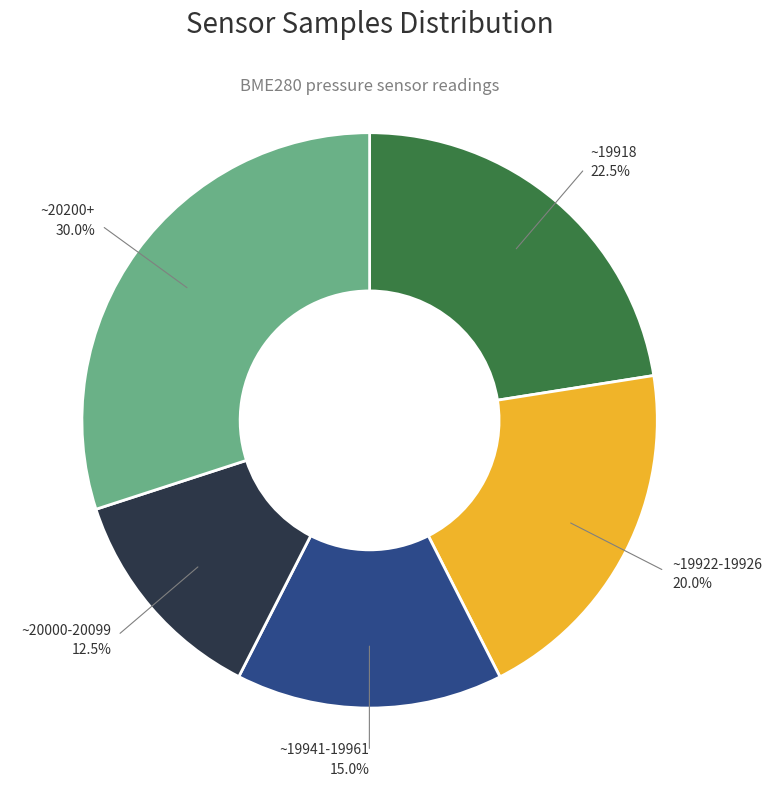

Is there a majority slice in this chart?

No